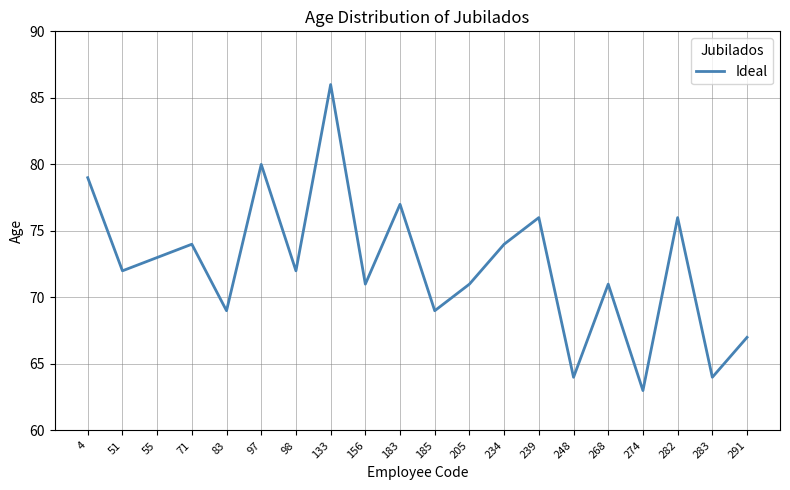

Where is the first local minimum?

51